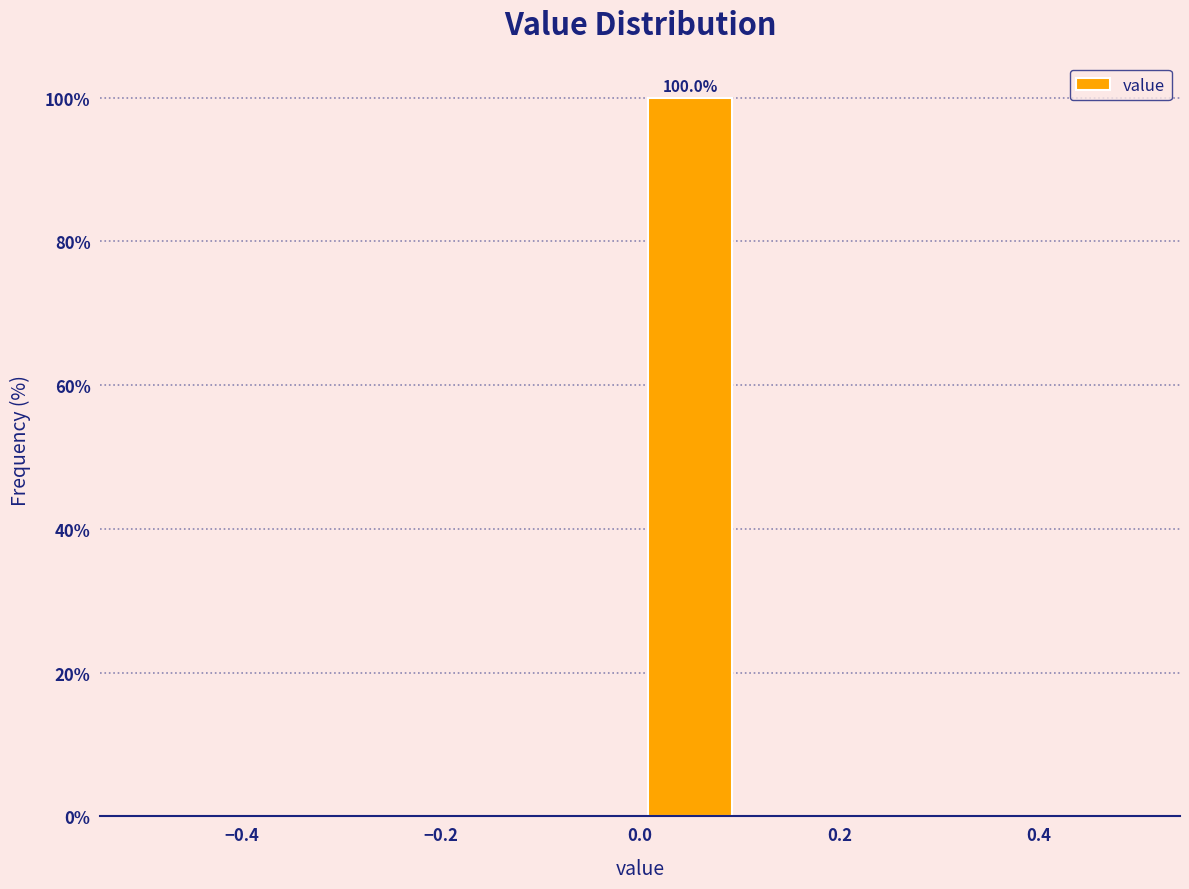

Over which range of the x-axis is the bar tallest?

0.0 to 0.1